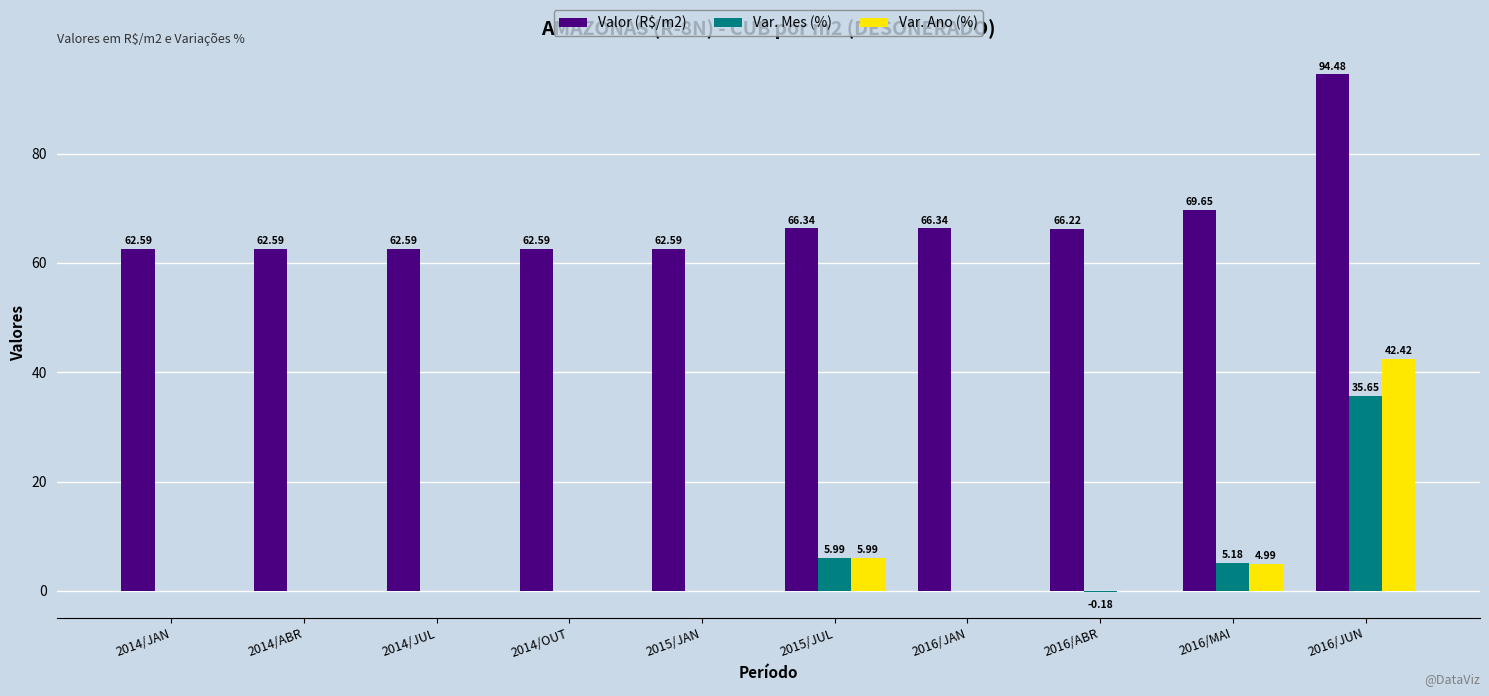

What is the sum of all Var. Mes (%) values?

46.6